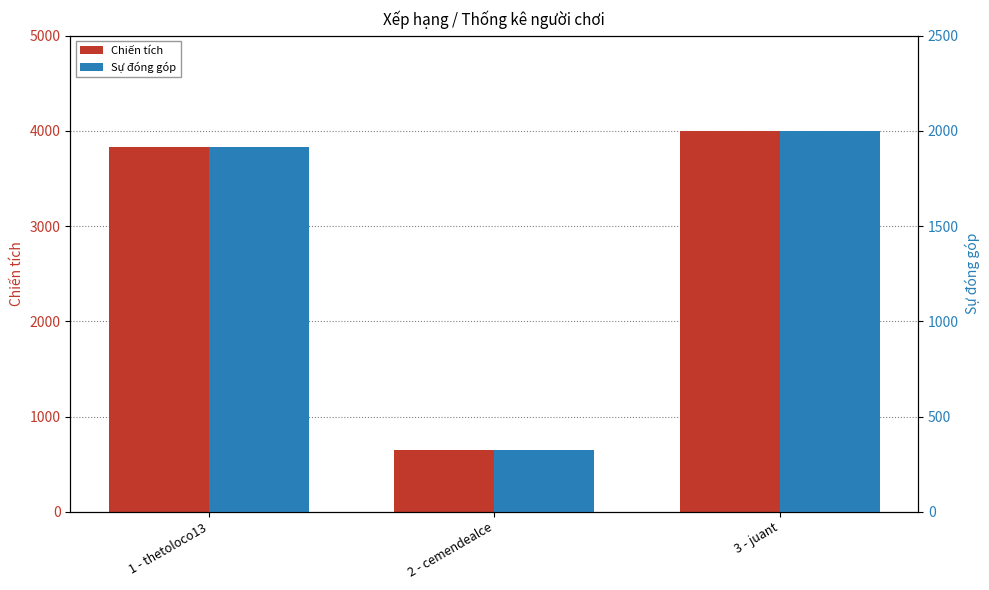

How many series are shown in this chart?

2